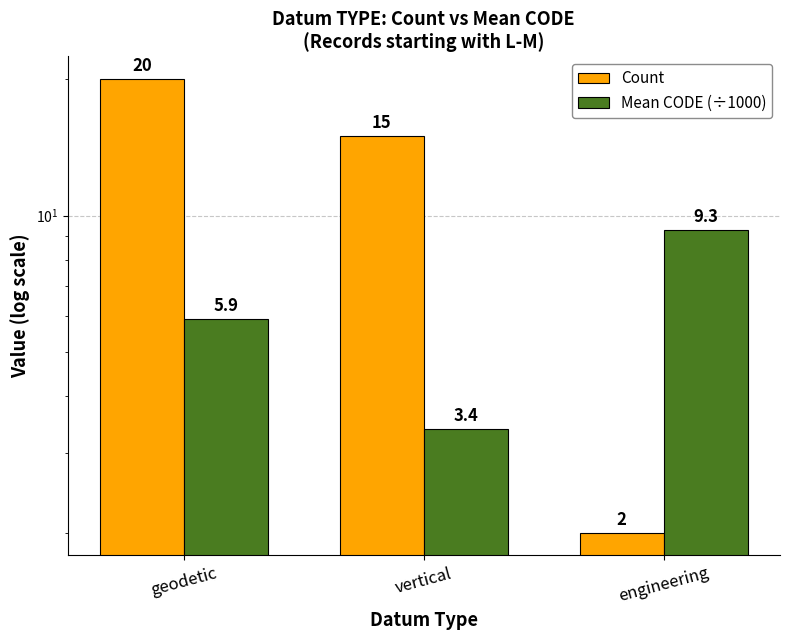

True or false: Count has a value of 15.0 at vertical.

True